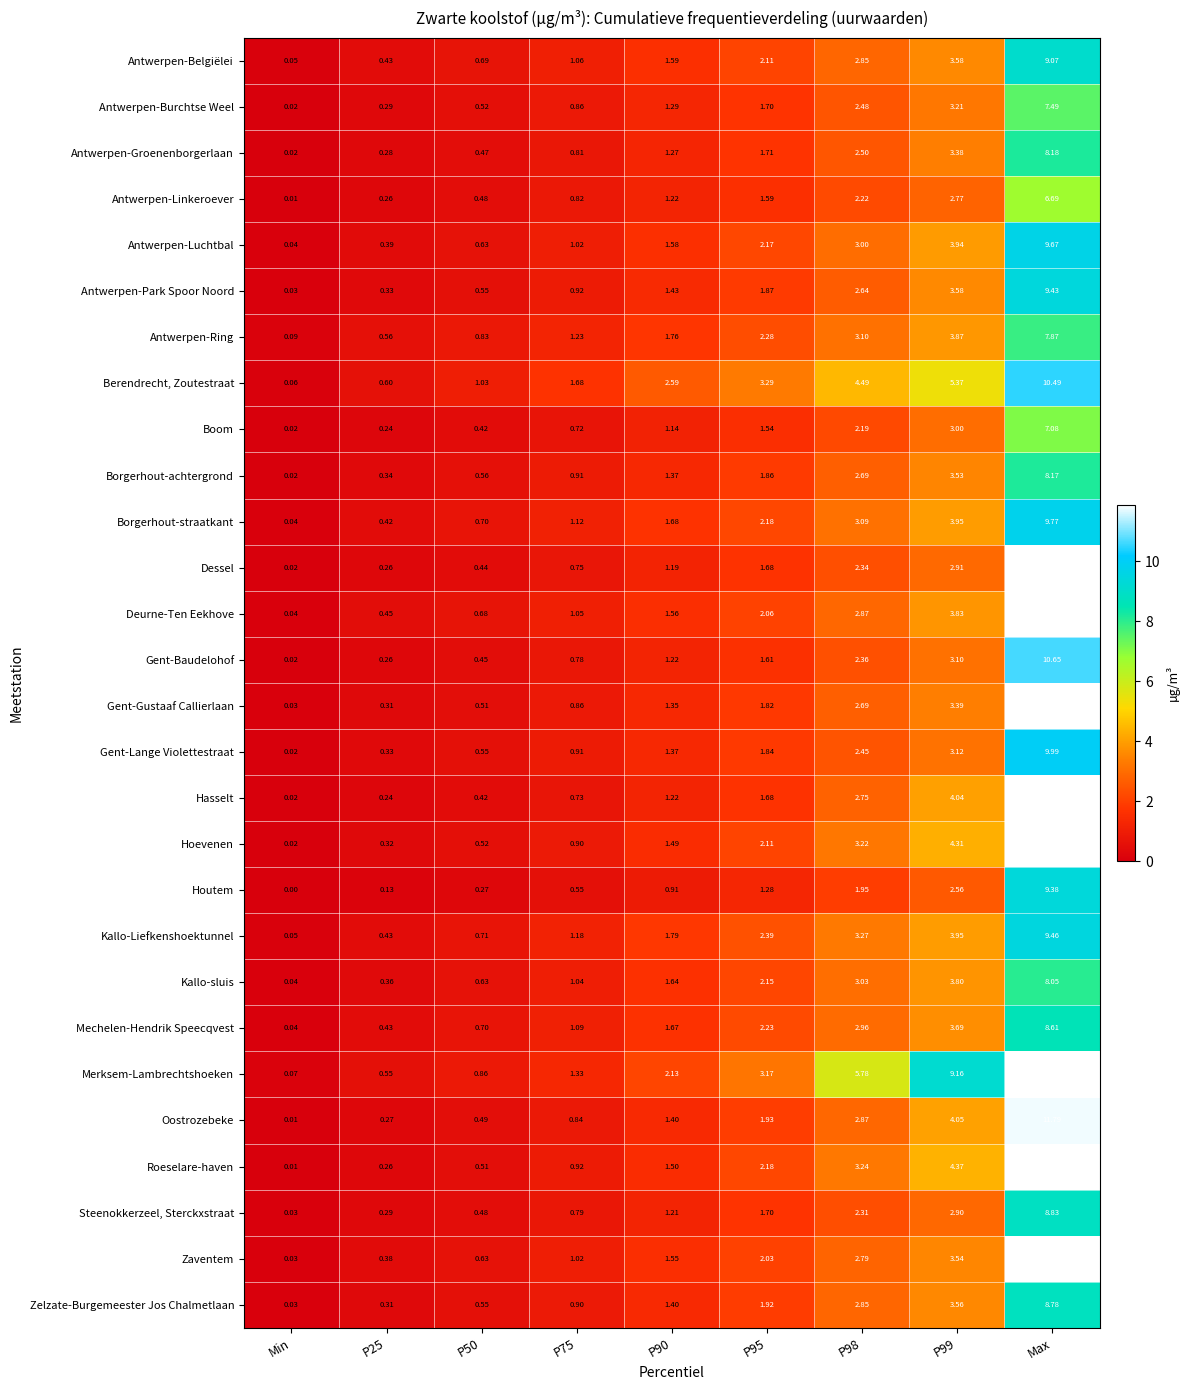

Which label corresponds to the largest value in the chart?

Max